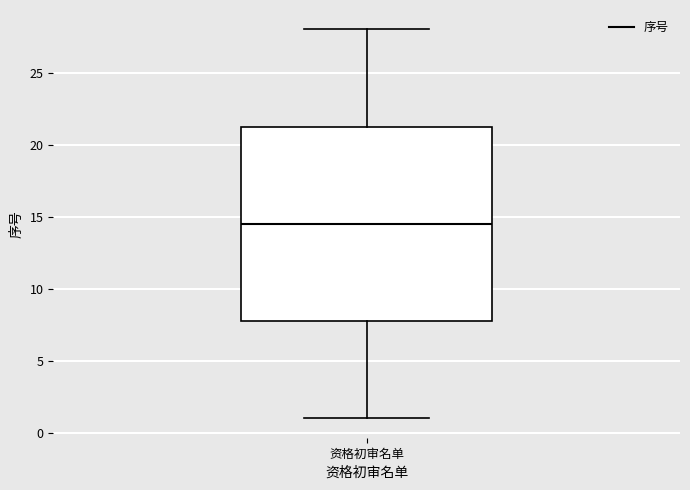

Read this box plot against the y-axis: the position of the median line, the range covered by the box, and the ends of both whiskers. The values are not printed on the chart, so give them approximately, as read against the axis.

median 14.5, box 8.0 to 21.5, whiskers 1.0 to 28.0